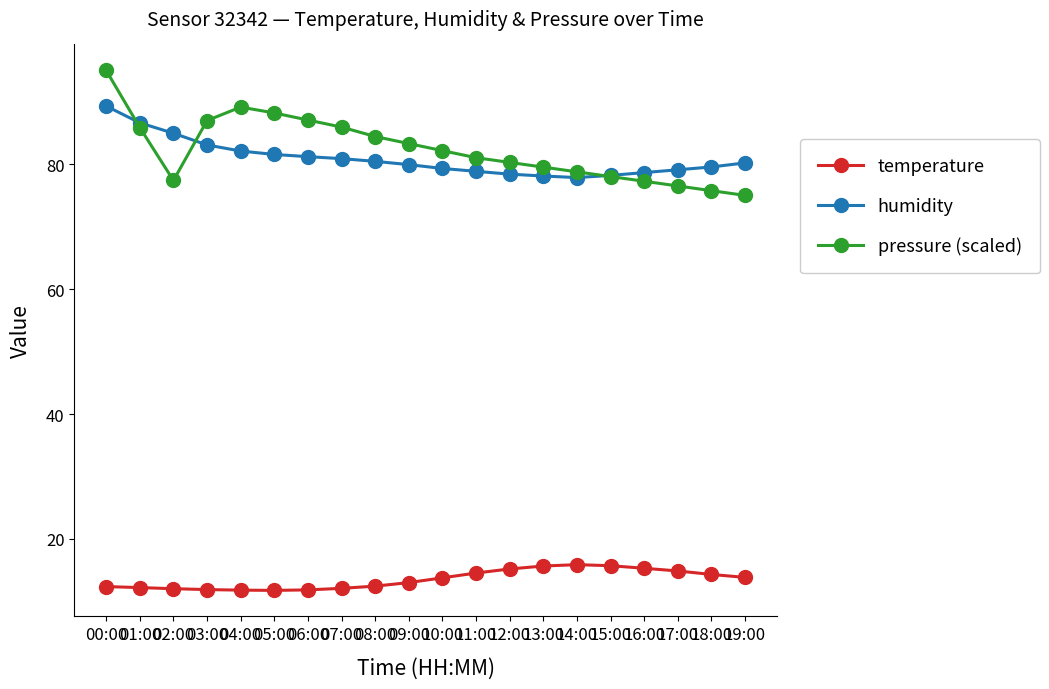

Where is the first local minimum for pressure (scaled)?

02:00